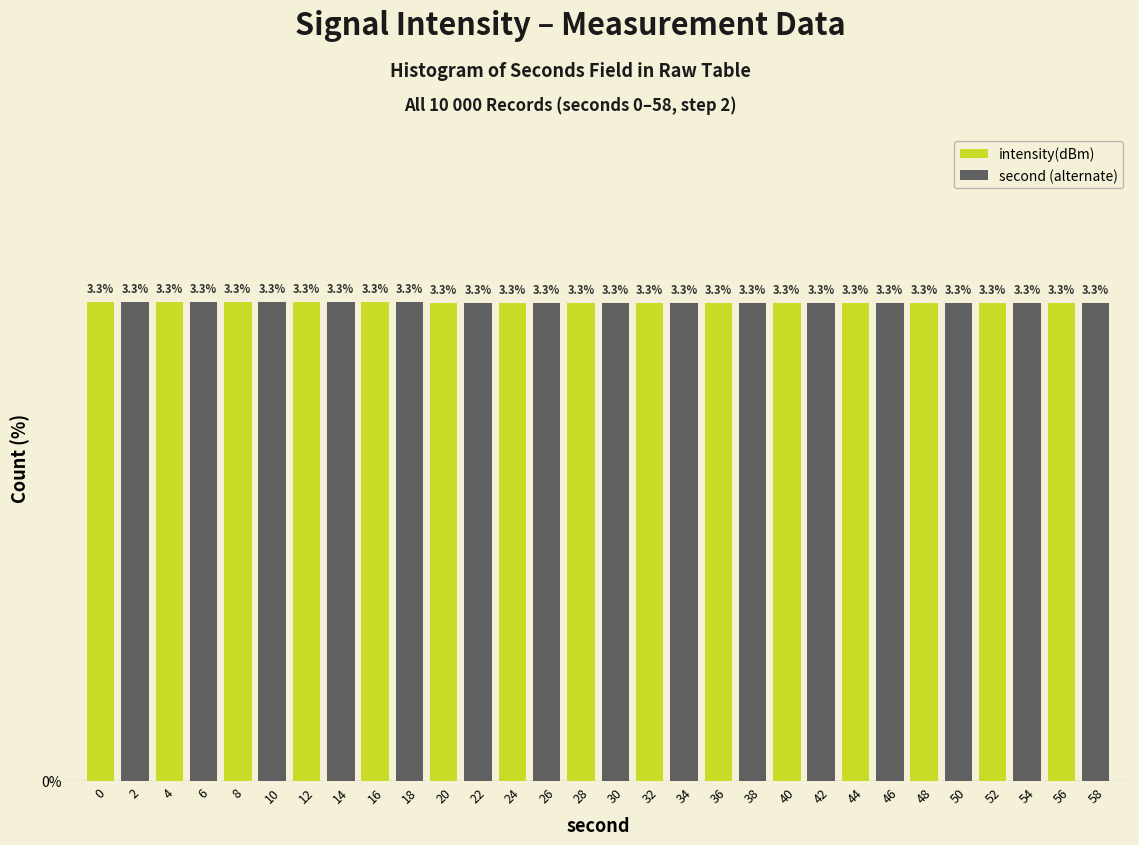

What is the greatest value displayed?

3.3